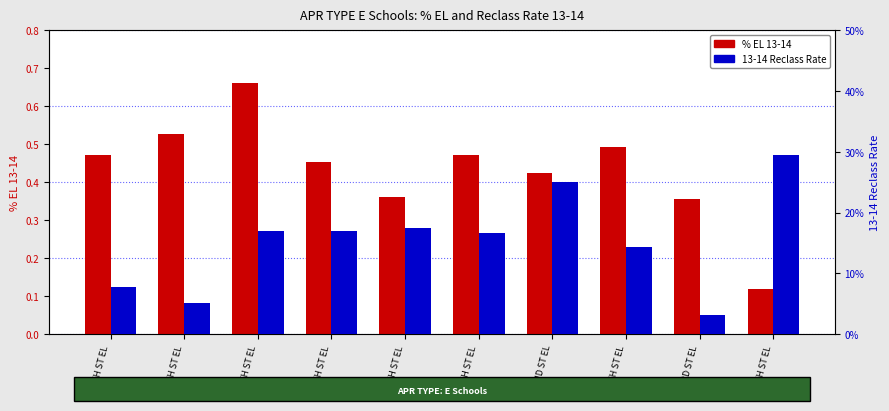

What is the label of the 1st bar from the left?

107TH ST EL